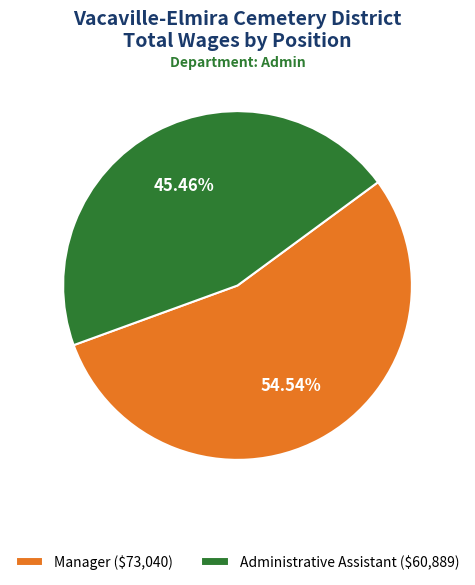

To the nearest percent, what is the combined percentage of Manager and Administrative Assistant?

100%